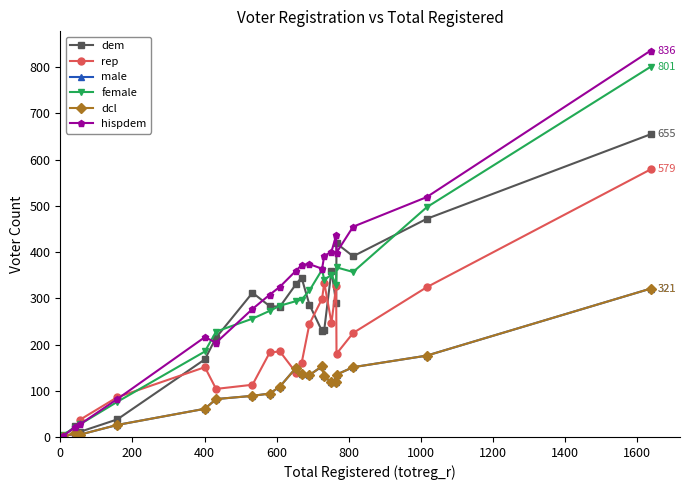

Does the chart have visible grid lines?

No